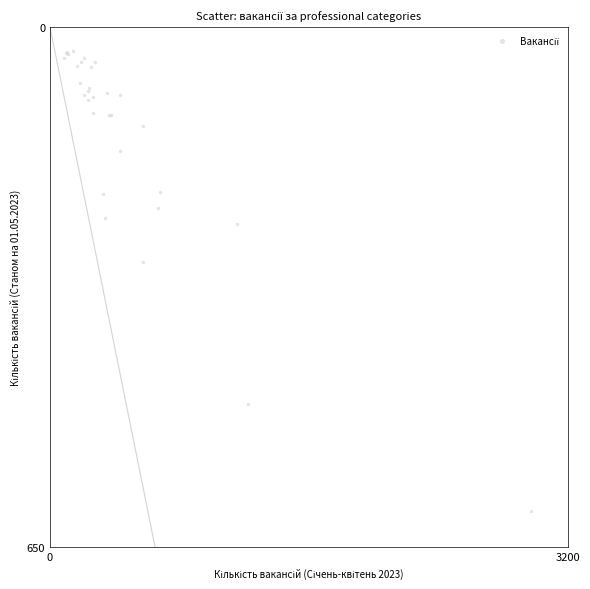

What Y value in the scatter plot is closest to 317?

293